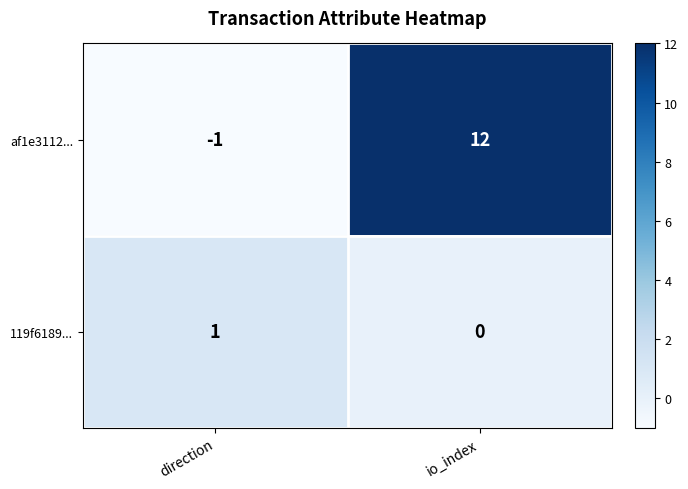

What is the minimum value shown in the chart?

-1